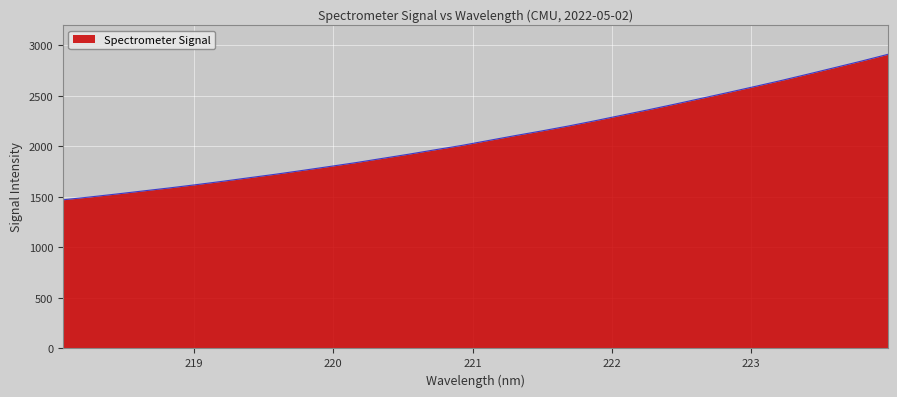

Does the chart display data point markers on the line(s)?

No